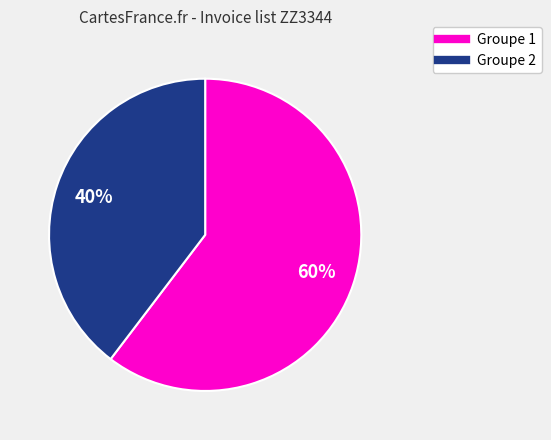

Is there any slice that represents more than half of the pie?

Yes